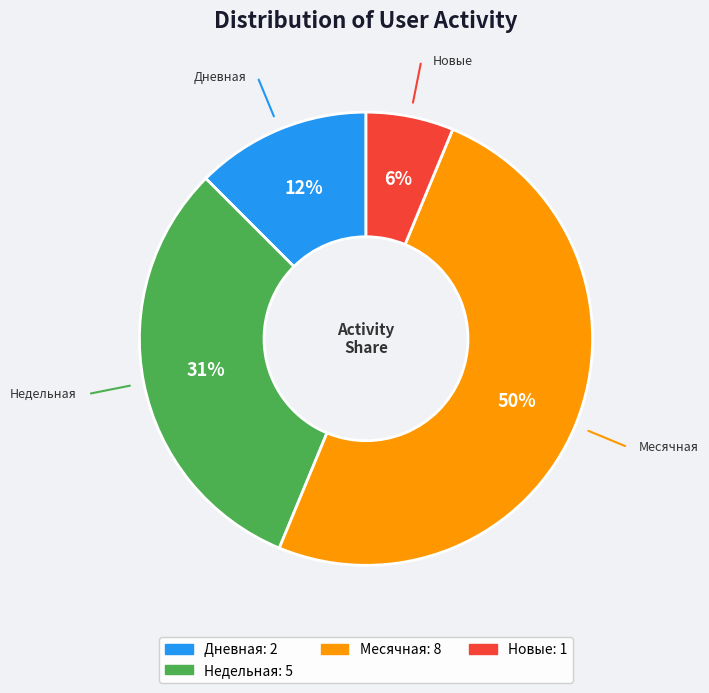

Which has a higher value, Недельная or Месячная?

Месячная